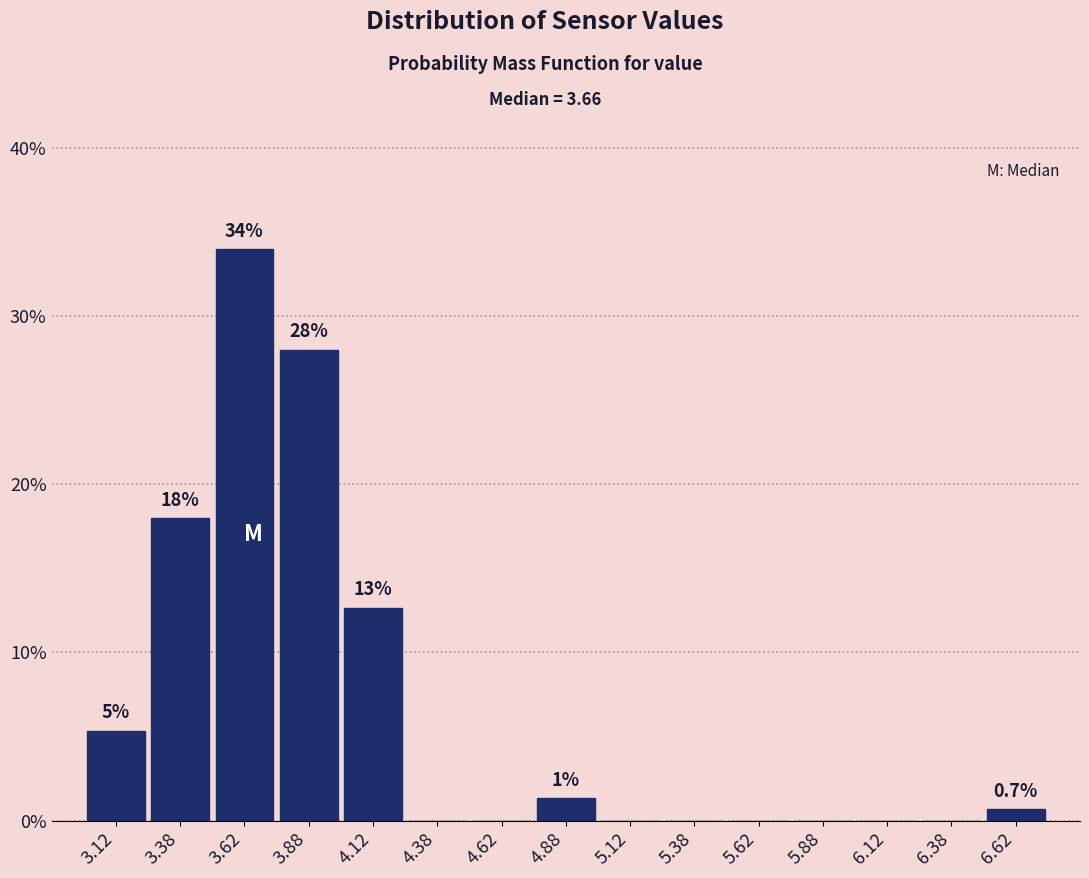

Which range on the x-axis has the tallest bar?

3.50 to 3.75